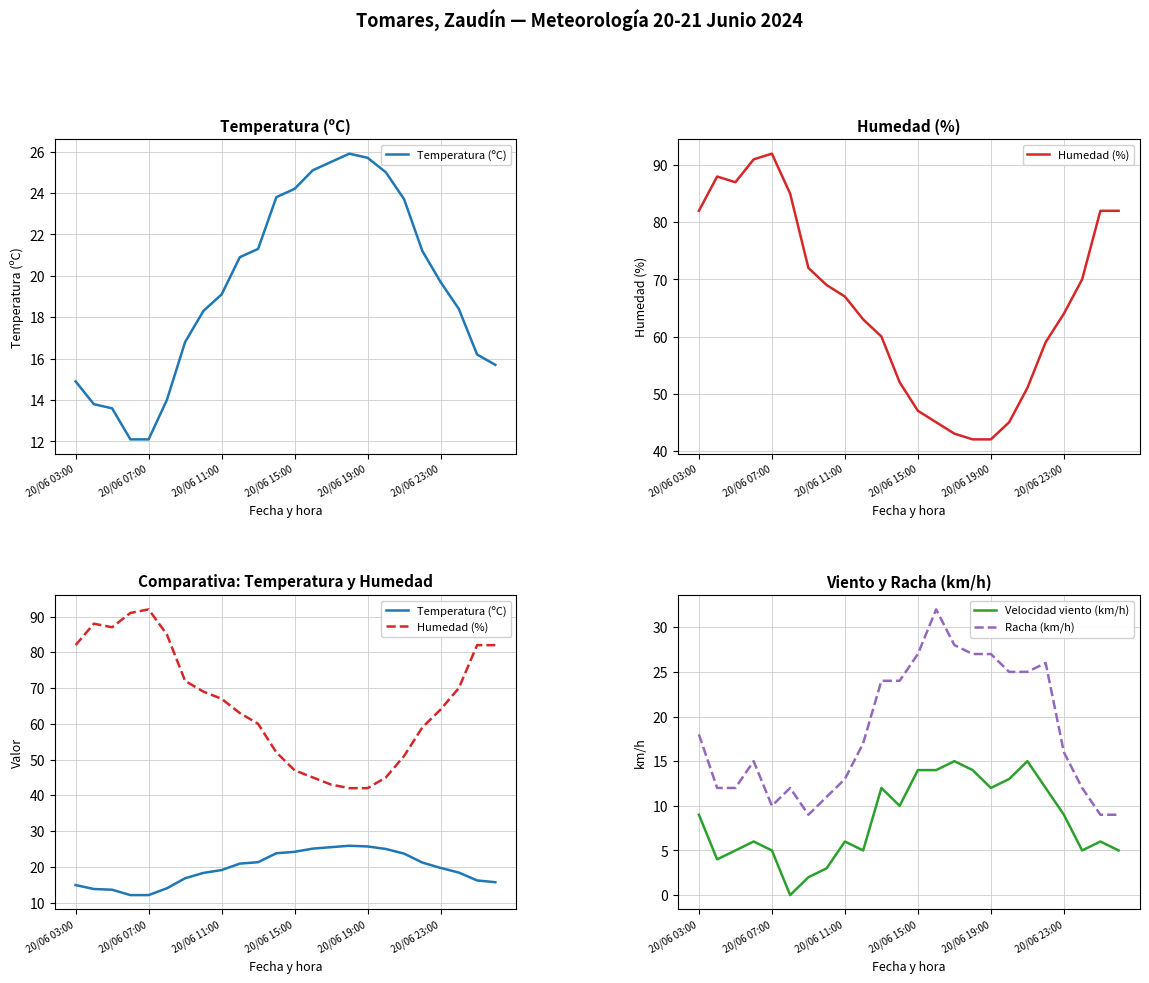

What value does the Temperatura (ºC) series have at 9?

20.9